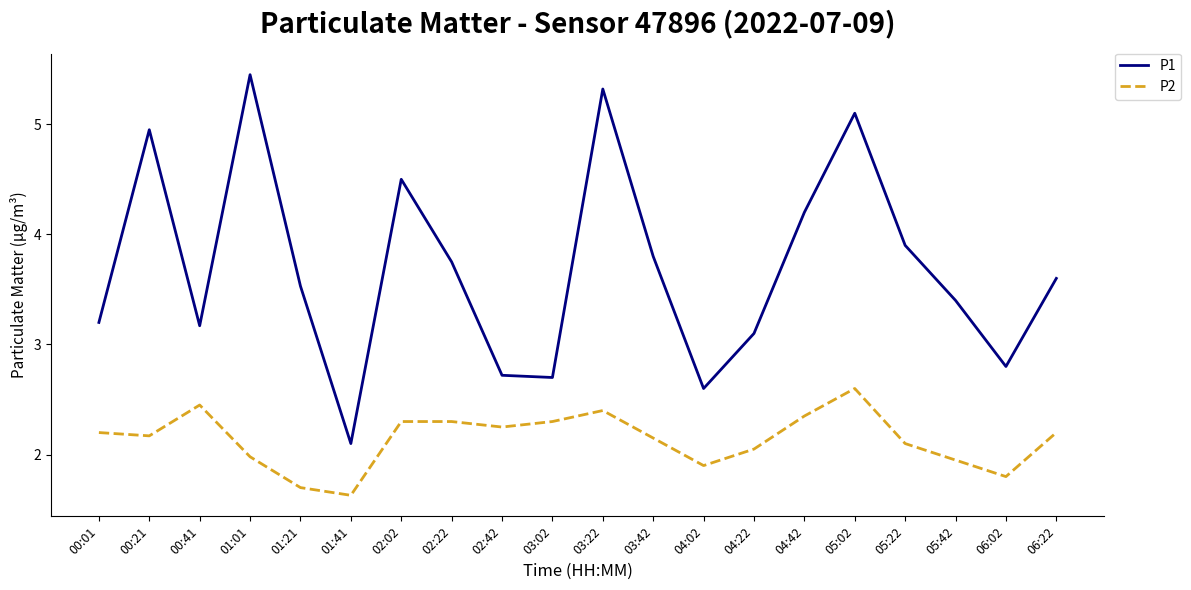

Is it true that P1 equals 3.4 at 05:42?

True